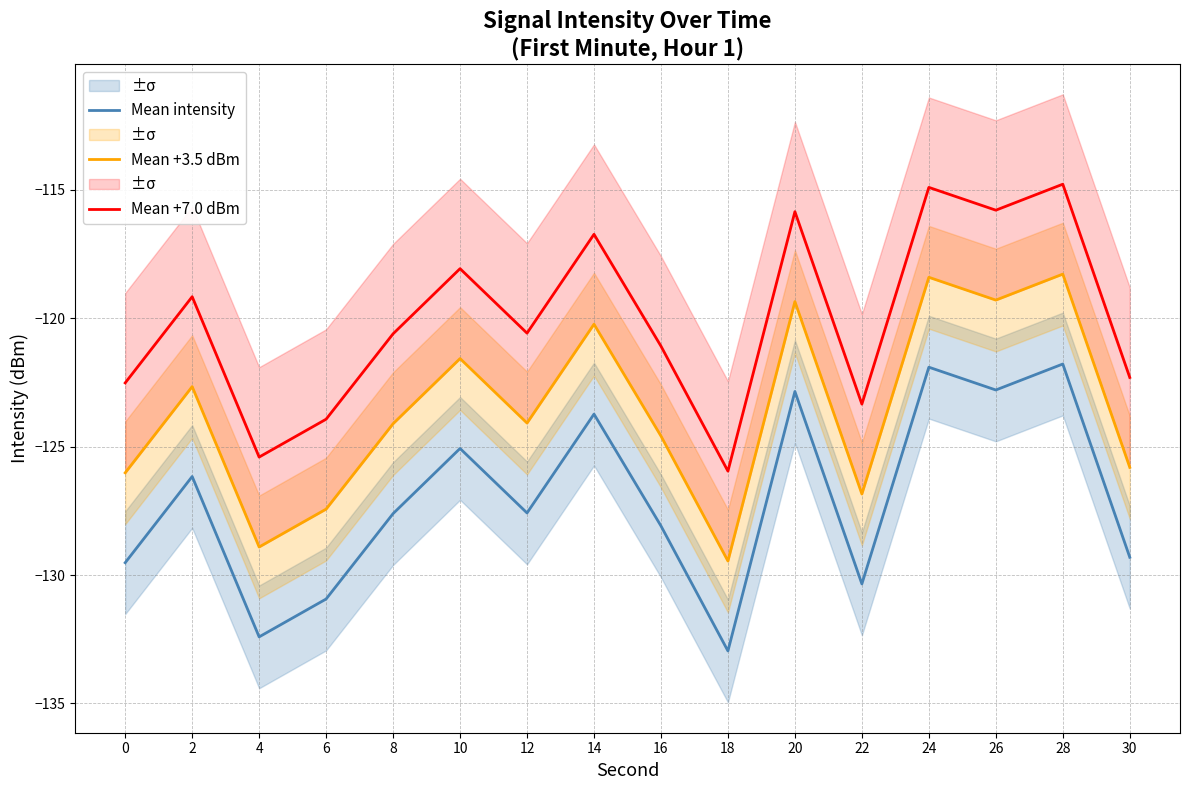

How many lines are shown in the chart?

3